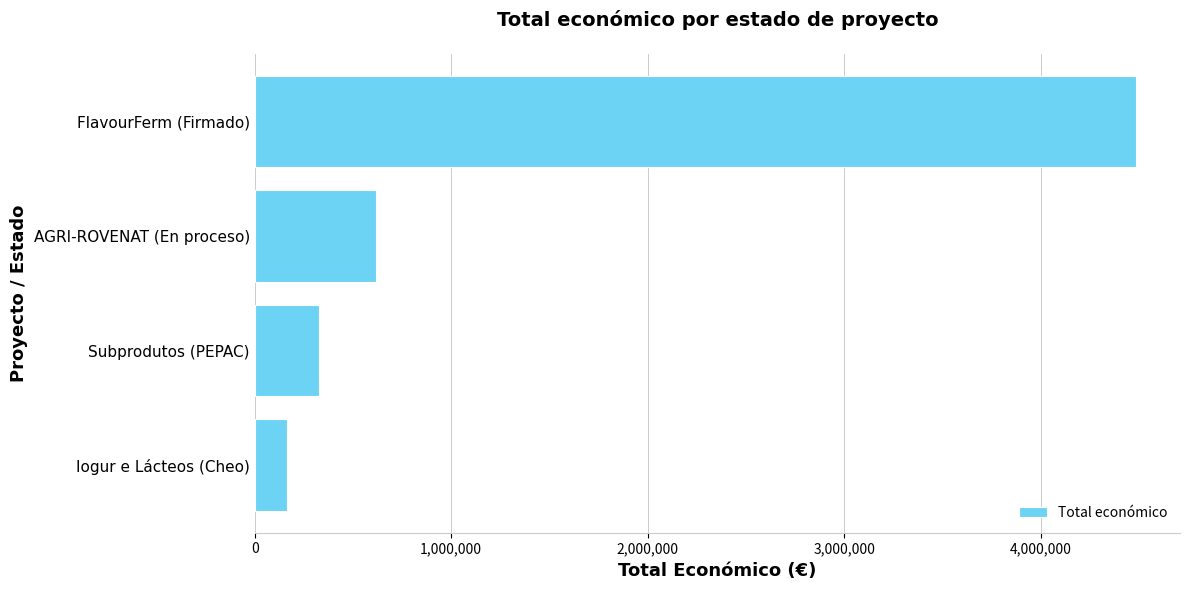

At which label is the value closest to 2324573?

AGRI-ROVENAT (En proceso)